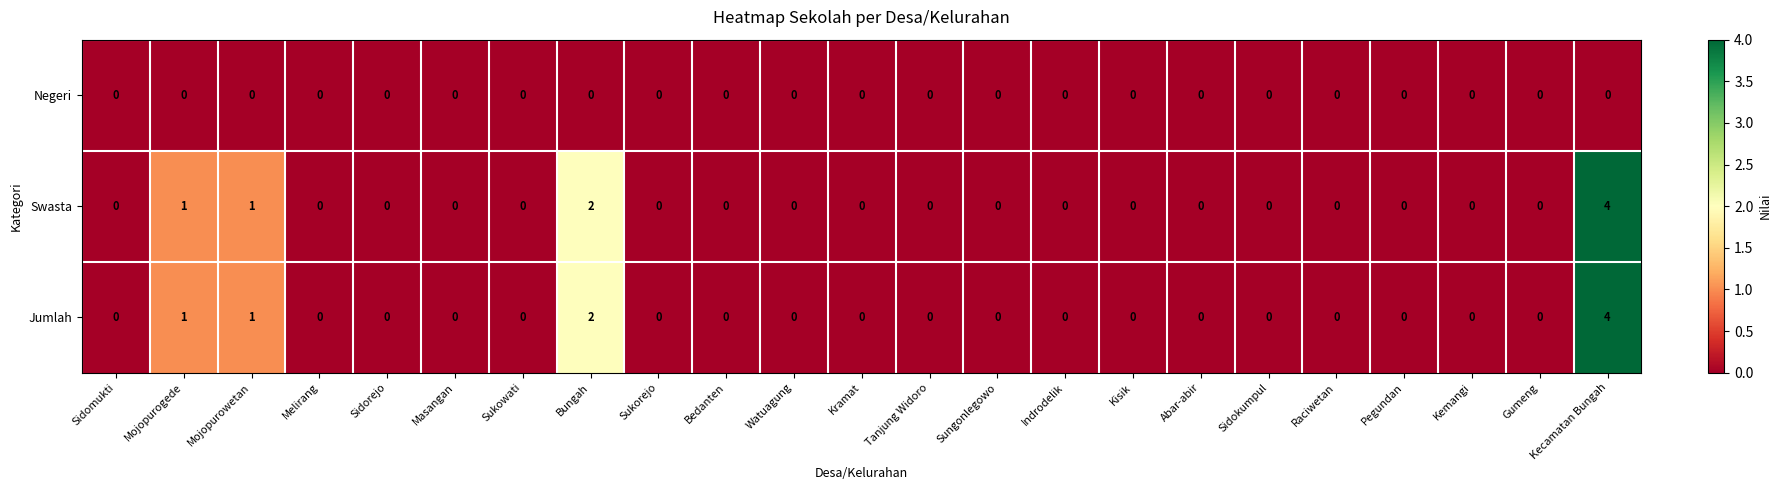

The Swasta series shows -2 at Indrodelik. True or false?

False